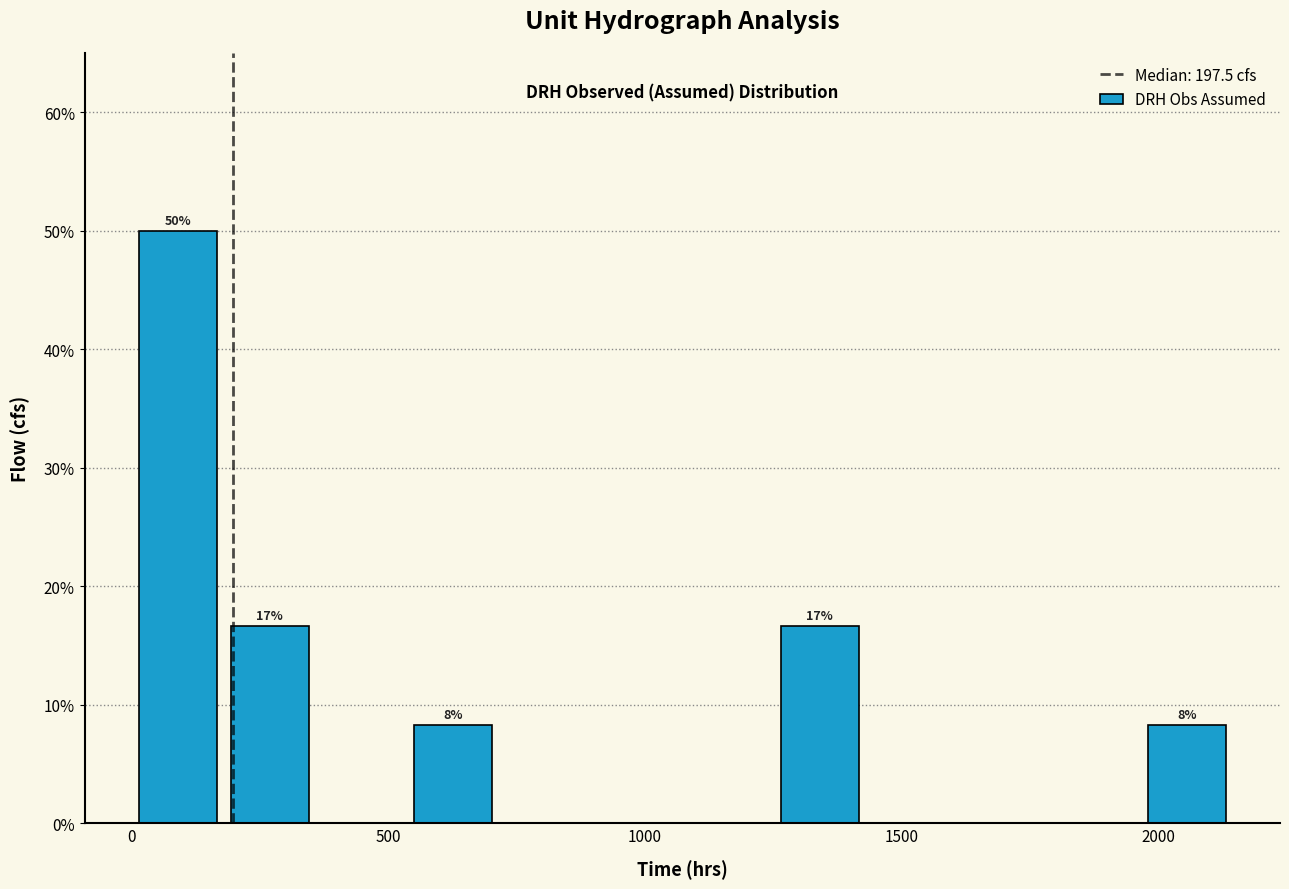

Around what value on the x-axis is the tallest bar? Give the approximate position of its centre, as read against the axis.

100